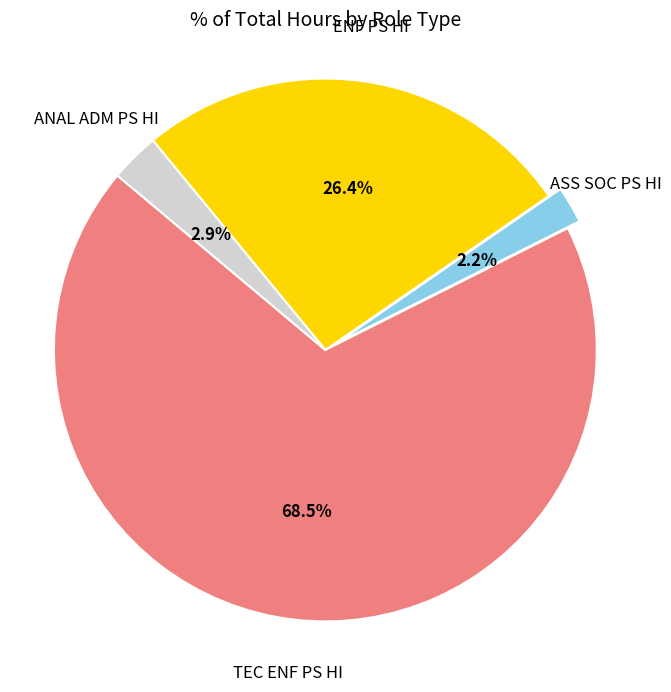

Which category has the smallest portion of the pie?

ASS SOC PS HI